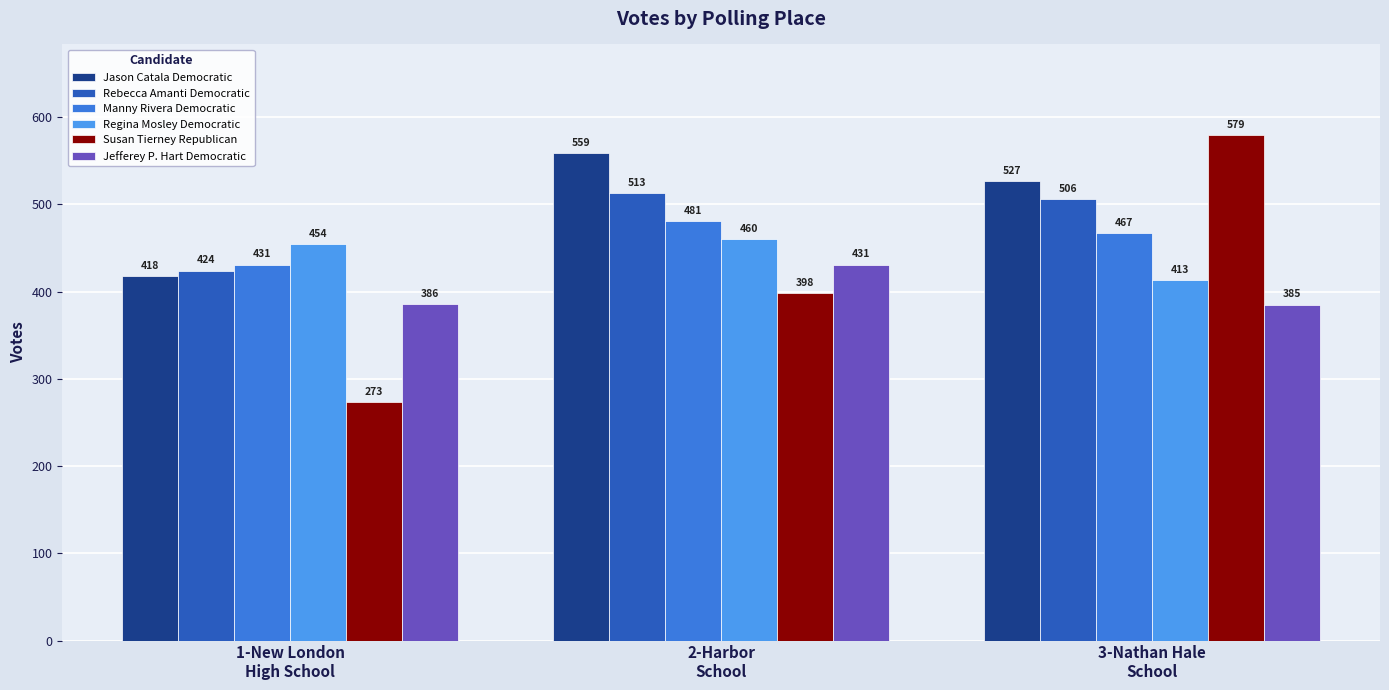

How many groups of bars are there?

3